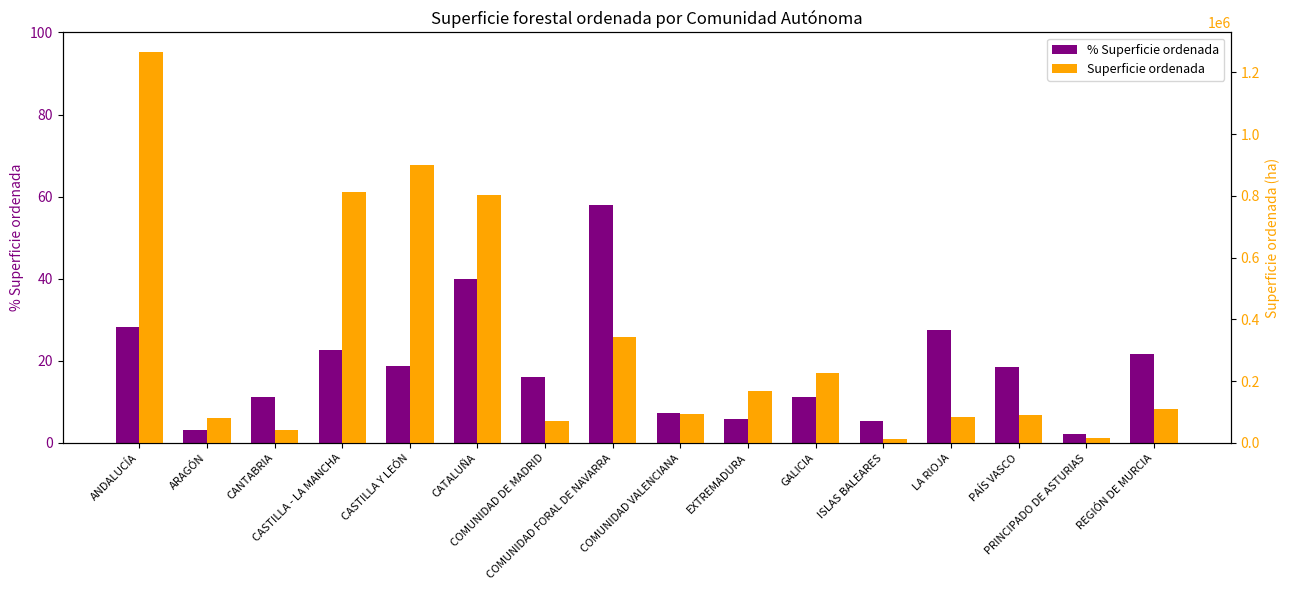

Which series changed the most between ANDALUCÍA and LA RIOJA?

Superficie ordenada